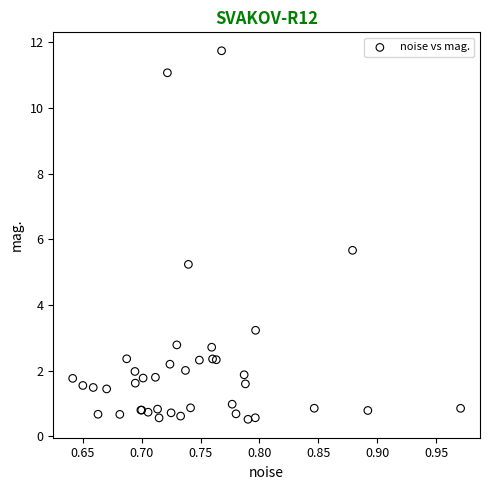

What Y value in the scatter plot is closest to 6?

5.7